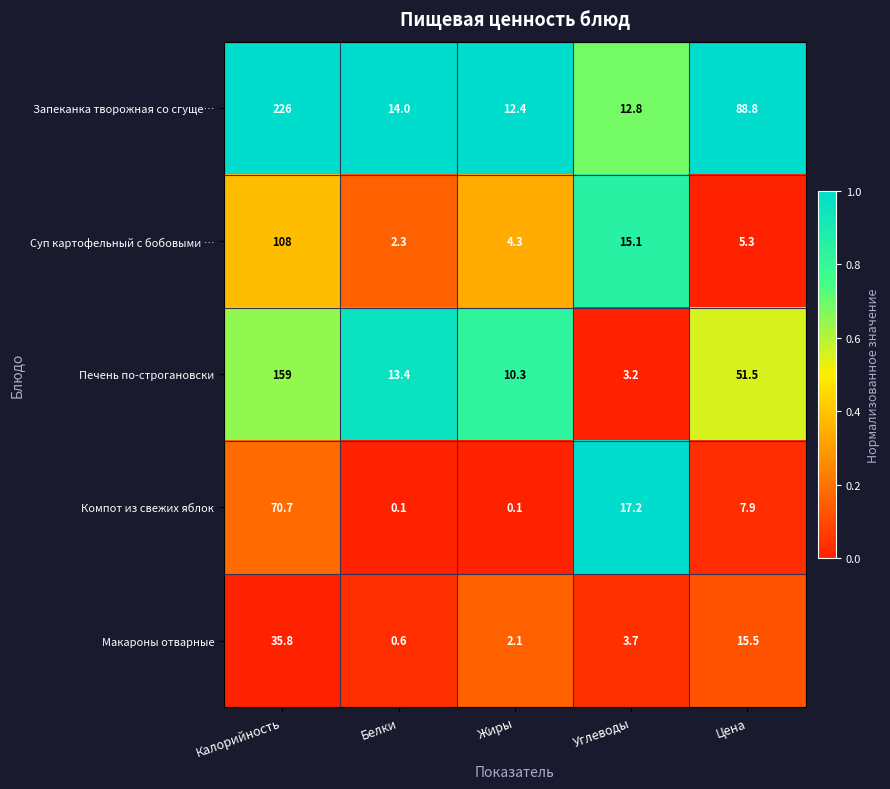

What is the total value across all series at Цена?

169.0